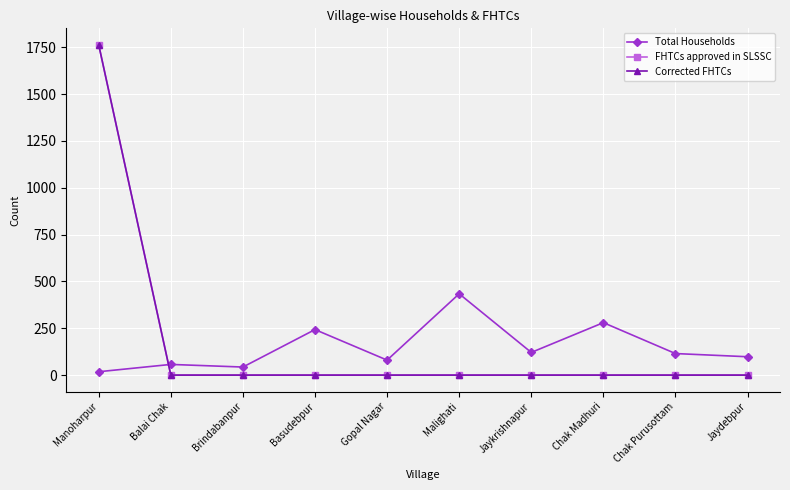

What is the greatest value displayed?

1763